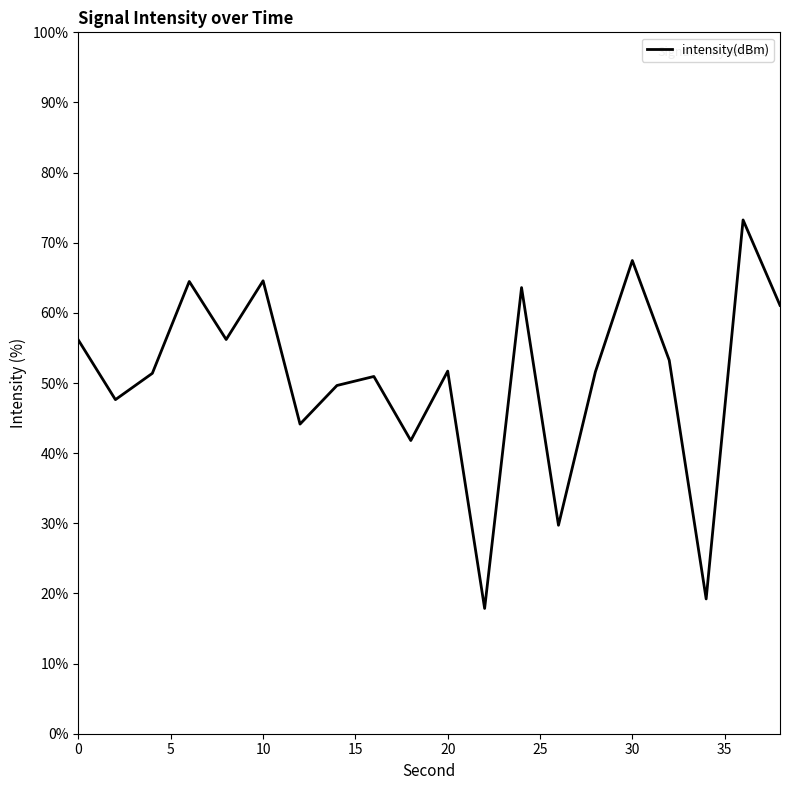

Reading right to left, transcribe all the data shown in this chart.

61.1	73.3	19.2	53.2	67.5	51.6	29.7	63.6	17.9	51.7	41.8	50.9	49.6	44.1	64.6	56.2	64.5	51.4	47.6	56.1